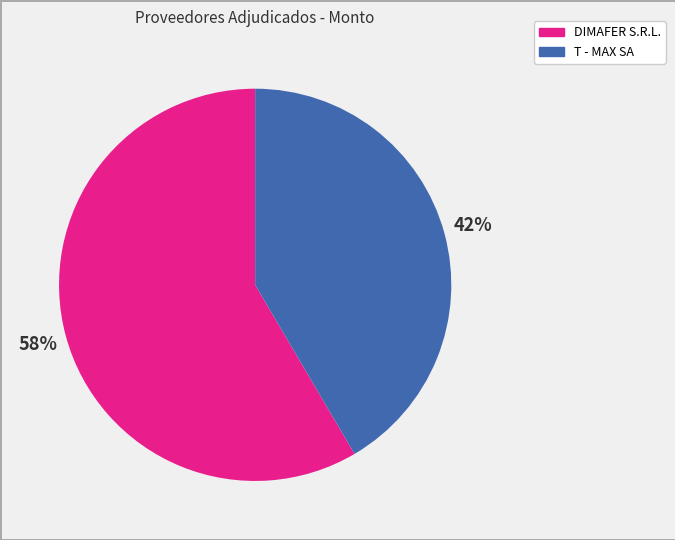

Which slice is the smallest?

T - MAX SA